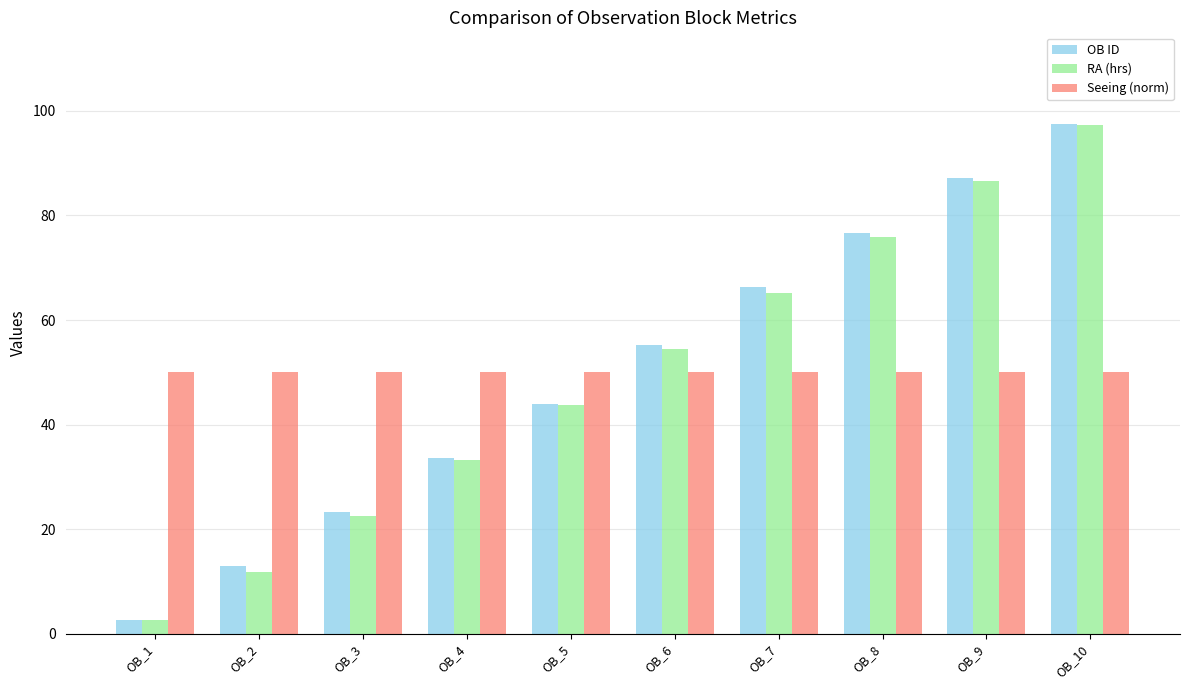

Which label corresponds to the smallest value in the chart?

OB_1